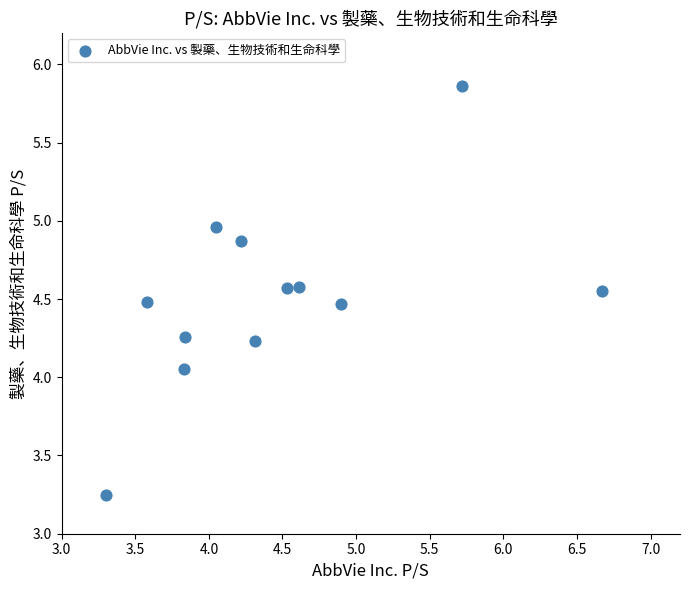

What is the range of X values (max minus min)?

3.4